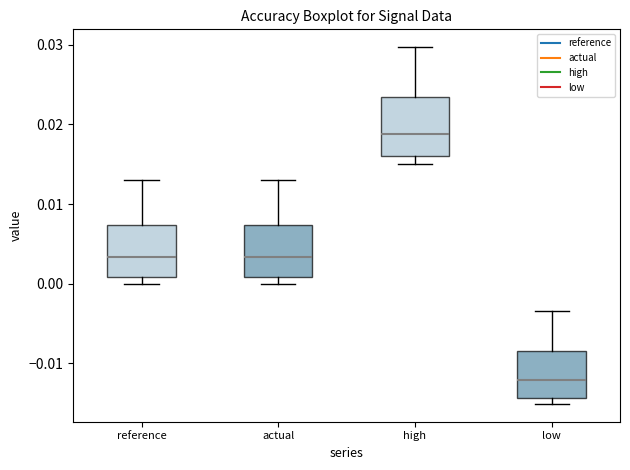

Reading left to right, read every box against the y-axis: the position of its median line, the range the box covers, and the ends of its whiskers. The values are not printed on the chart, so give them approximately, as read against the axis.

reference: median 0.003, box 0.001 to 0.007, whiskers 0.000 to 0.013
actual: median 0.003, box 0.001 to 0.007, whiskers 0.000 to 0.013
high: median 0.019, box 0.016 to 0.023, whiskers 0.015 to 0.030
low: median -0.012, box -0.014 to -0.008, whiskers -0.015 to -0.003